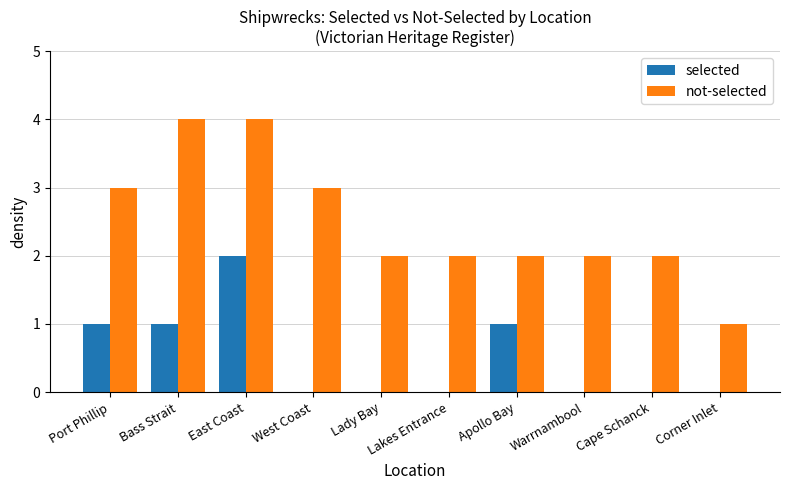

The value of selected at East Coast is 3. True or false?

False